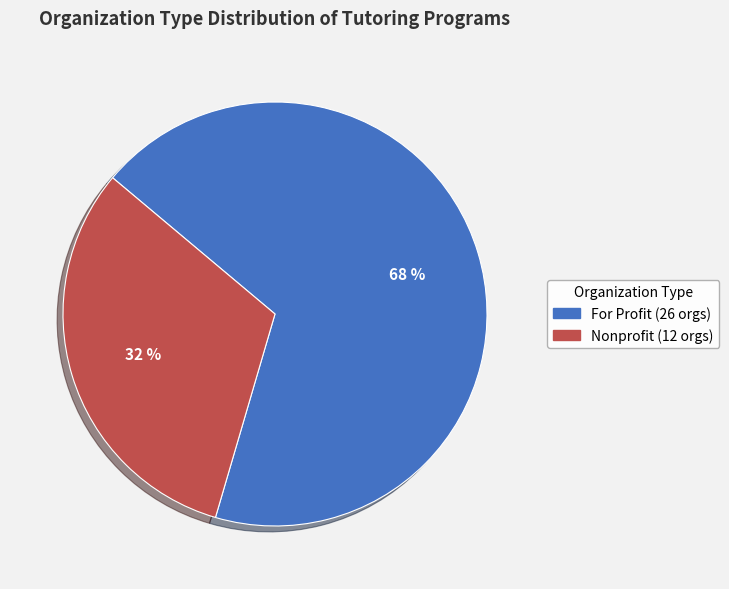

True or false: Nonprofit accounts for 25% of the total.

False